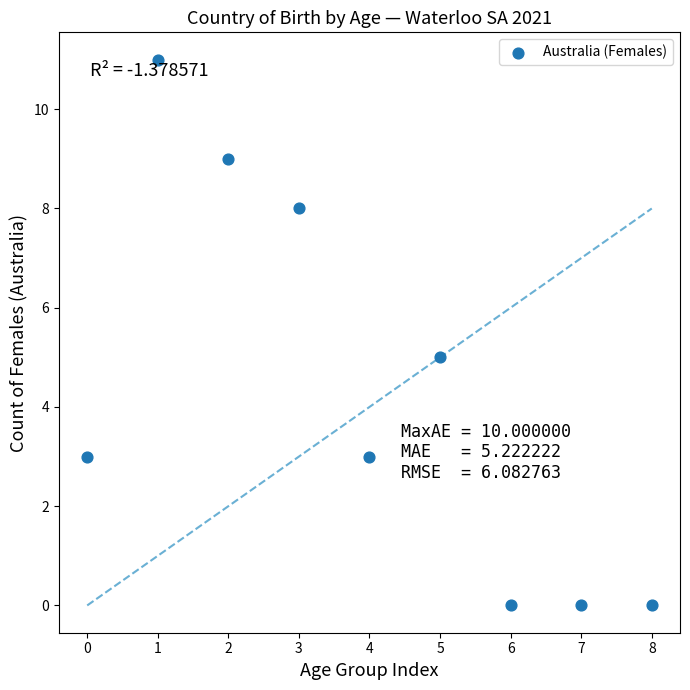

What is the range of Y values (max minus min)?

11